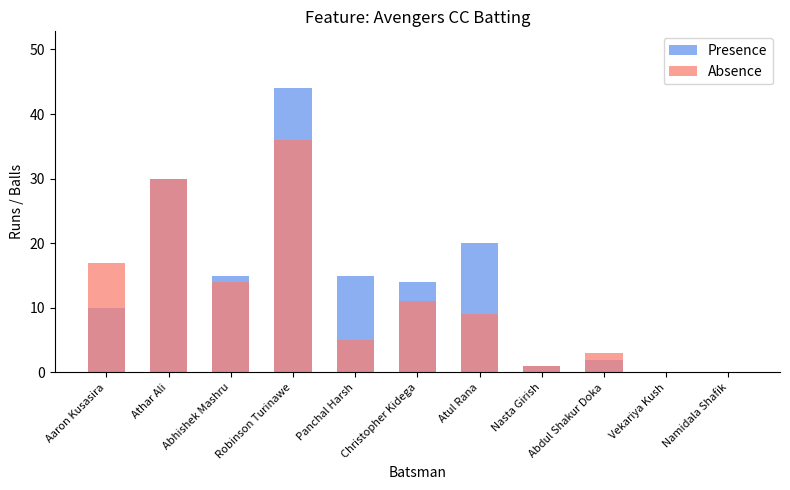

What is the value of the Presence bar at the 4th from the left?

44